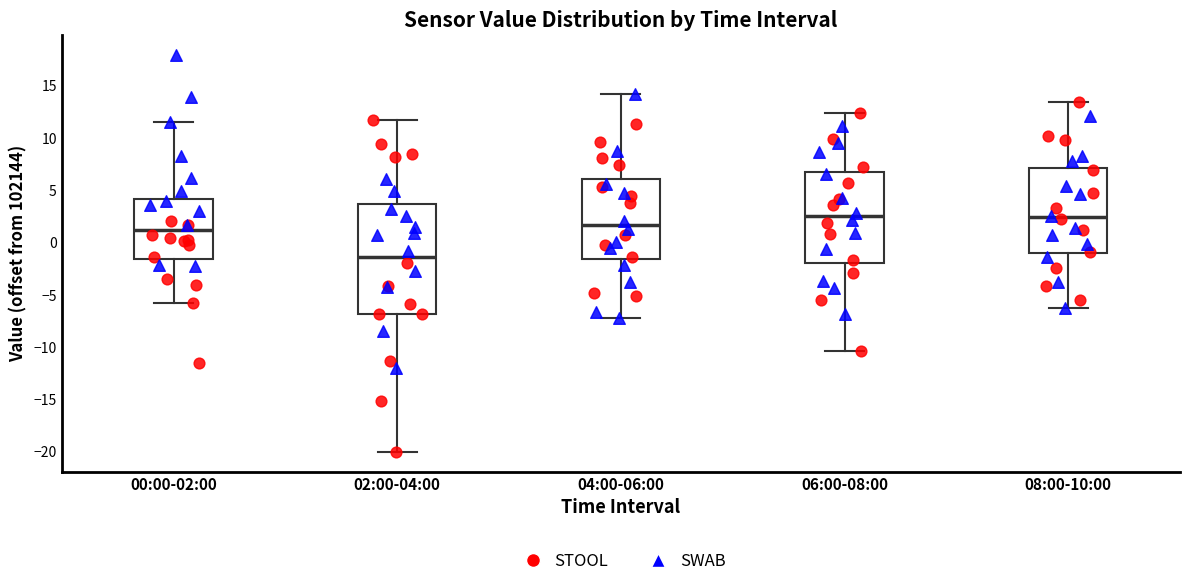

Which box has the lowest median line?

02:00-04:00